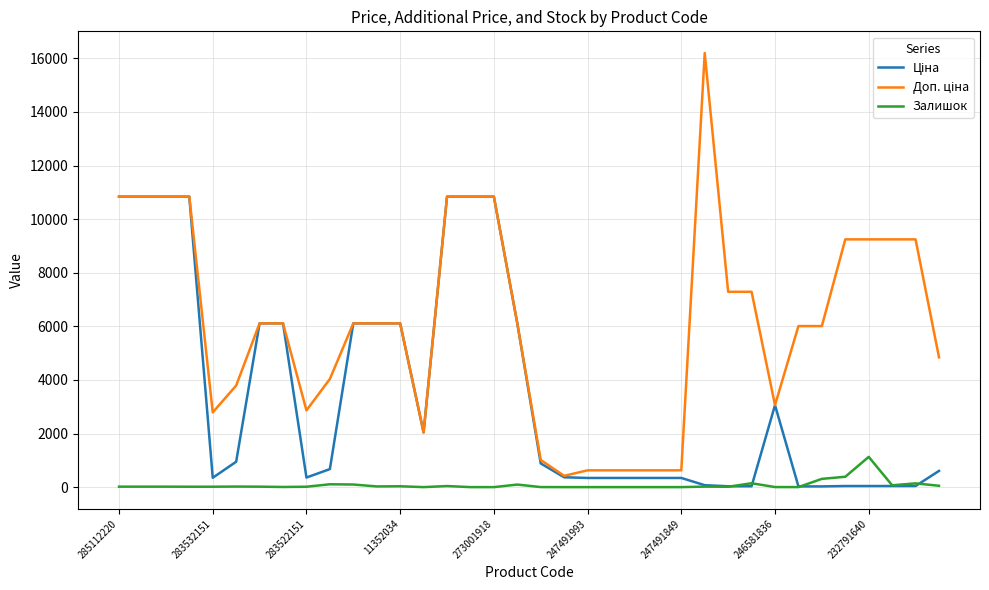

How many values in the Залишок series are below 17?

17